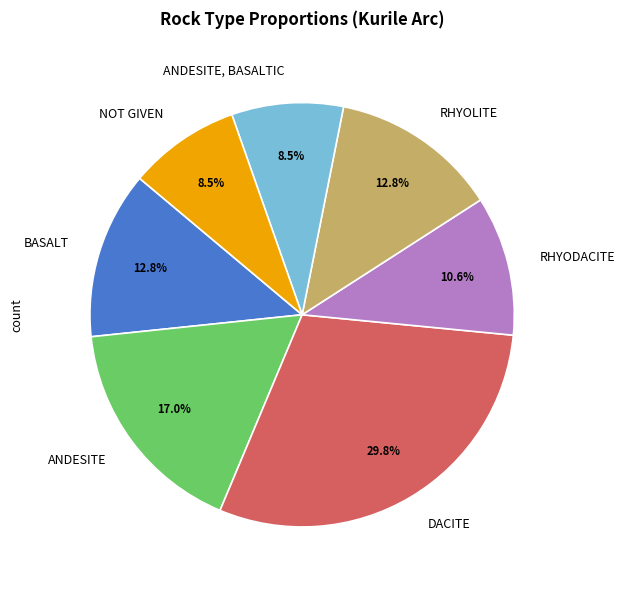

To the nearest percent, what percentage of the pie is ANDESITE?

17%